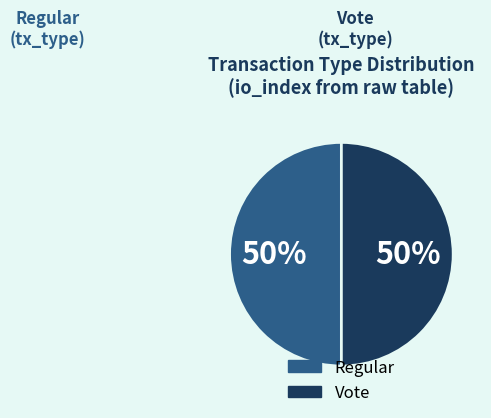

To the nearest percent, what is the average slice percentage?

50%